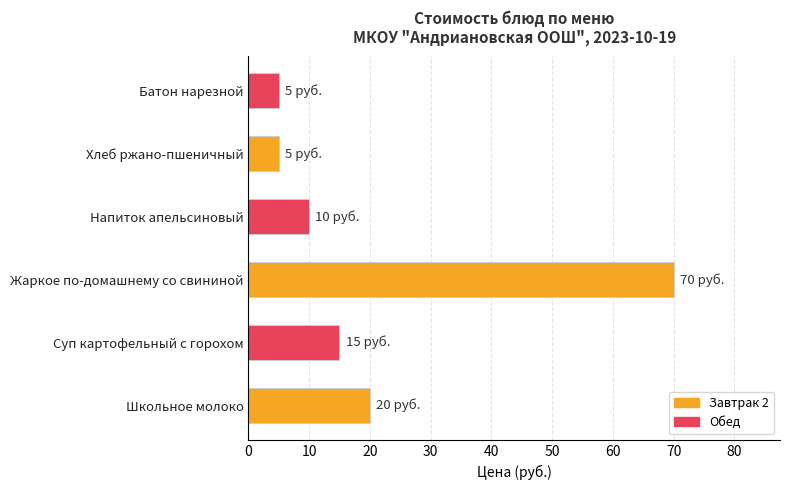

Which category has the highest value across all series?

Жаркое по-домашнему со свининой